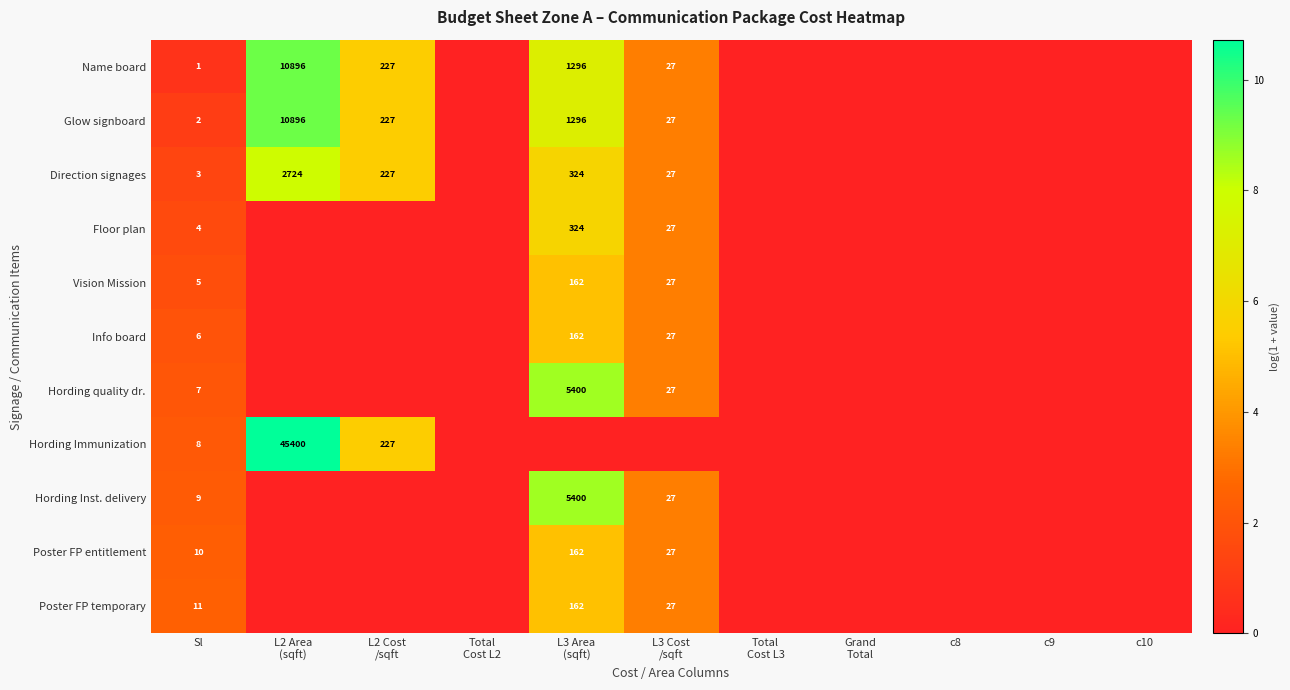

What is the spread (max minus min) of values at L3 Area
(sqft)?

8.6